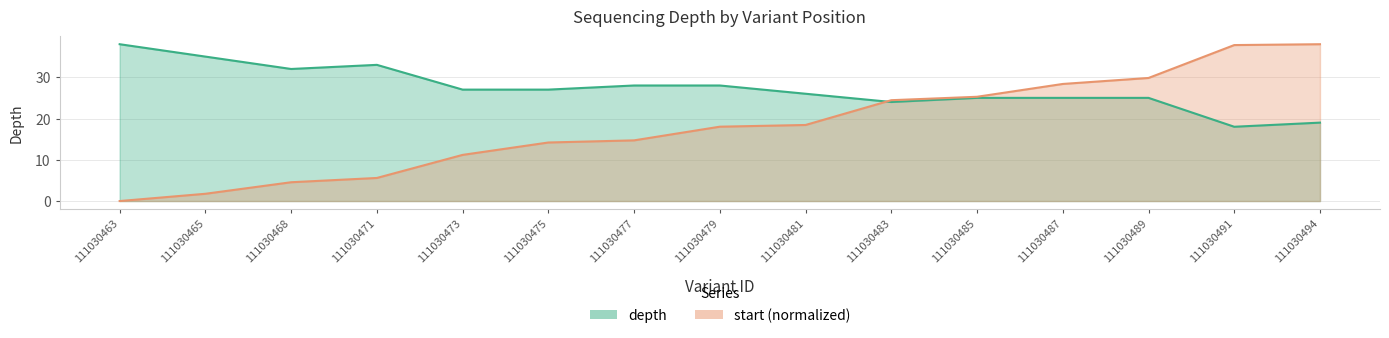

Which series has the largest total across all categories?

depth